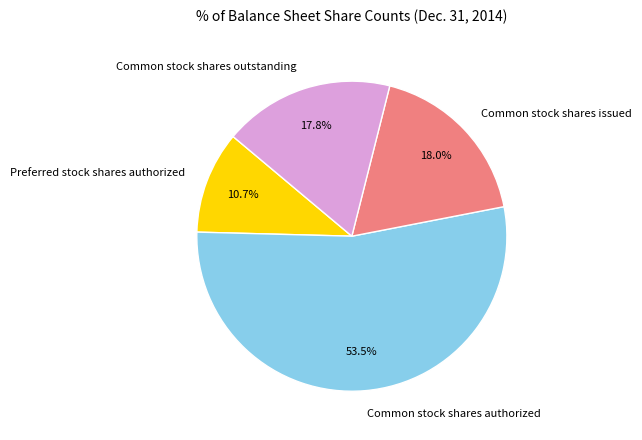

What is the ratio of the value at Preferred stock shares authorized to the value at Common stock shares issued?

0.6